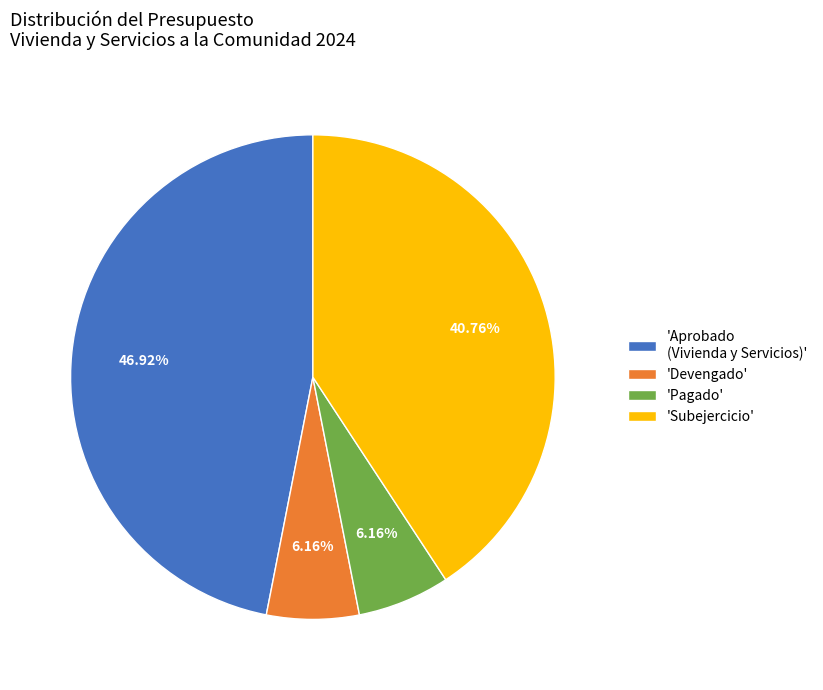

Count the number of slices in the pie.

4